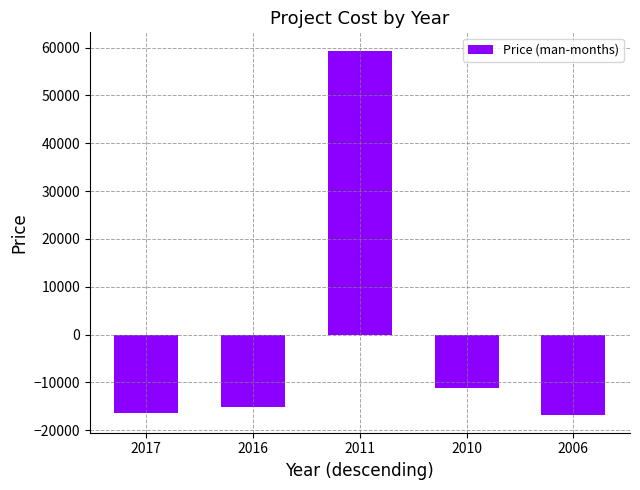

What is the approximate value at 2017, to the nearest 100?

-16400